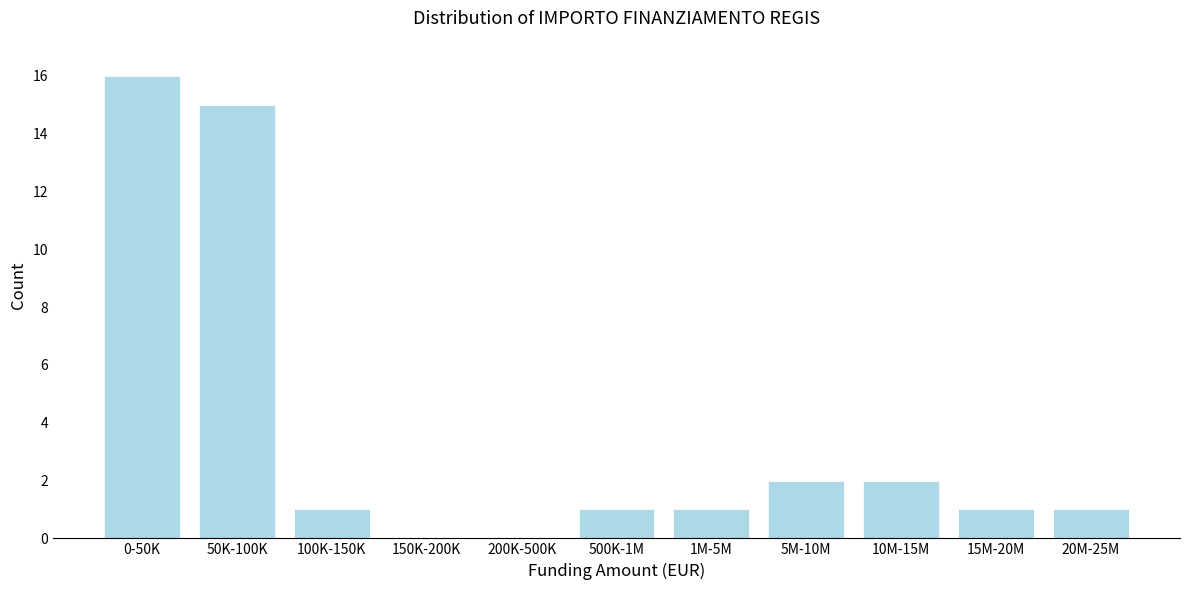

Reading left to right, transcribe all the data shown in this chart.

0-50K=16	50K-100K=15	100K-150K=1	150K-200K=0	200K-500K=0	500K-1M=1	1M-5M=1	5M-10M=2	10M-15M=2	15M-20M=1	20M-25M=1